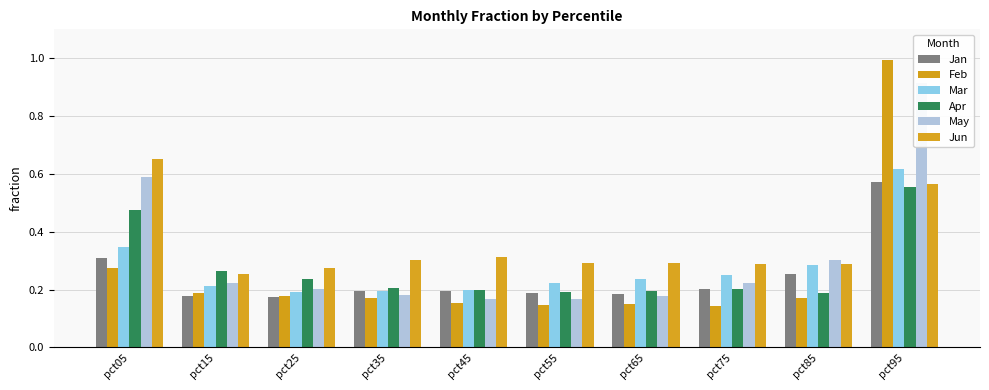

Reading left to right, transcribe all the data shown in this chart.

Jan: pct05=0.3	pct15=0.2	pct25=0.2	pct35=0.2	pct45=0.2	pct55=0.2	pct65=0.2	pct75=0.2	pct85=0.3	pct95=0.6
Feb: pct05=0.3	pct15=0.2	pct25=0.2	pct35=0.2	pct45=0.2	pct55=0.1	pct65=0.1	pct75=0.1	pct85=0.2	pct95=1.0
Mar: pct05=0.3	pct15=0.2	pct25=0.2	pct35=0.2	pct45=0.2	pct55=0.2	pct65=0.2	pct75=0.3	pct85=0.3	pct95=0.6
Apr: pct05=0.5	pct15=0.3	pct25=0.2	pct35=0.2	pct45=0.2	pct55=0.2	pct65=0.2	pct75=0.2	pct85=0.2	pct95=0.6
May: pct05=0.6	pct15=0.2	pct25=0.2	pct35=0.2	pct45=0.2	pct55=0.2	pct65=0.2	pct75=0.2	pct85=0.3	pct95=0.9
Jun: pct05=0.7	pct15=0.3	pct25=0.3	pct35=0.3	pct45=0.3	pct55=0.3	pct65=0.3	pct75=0.3	pct85=0.3	pct95=0.6